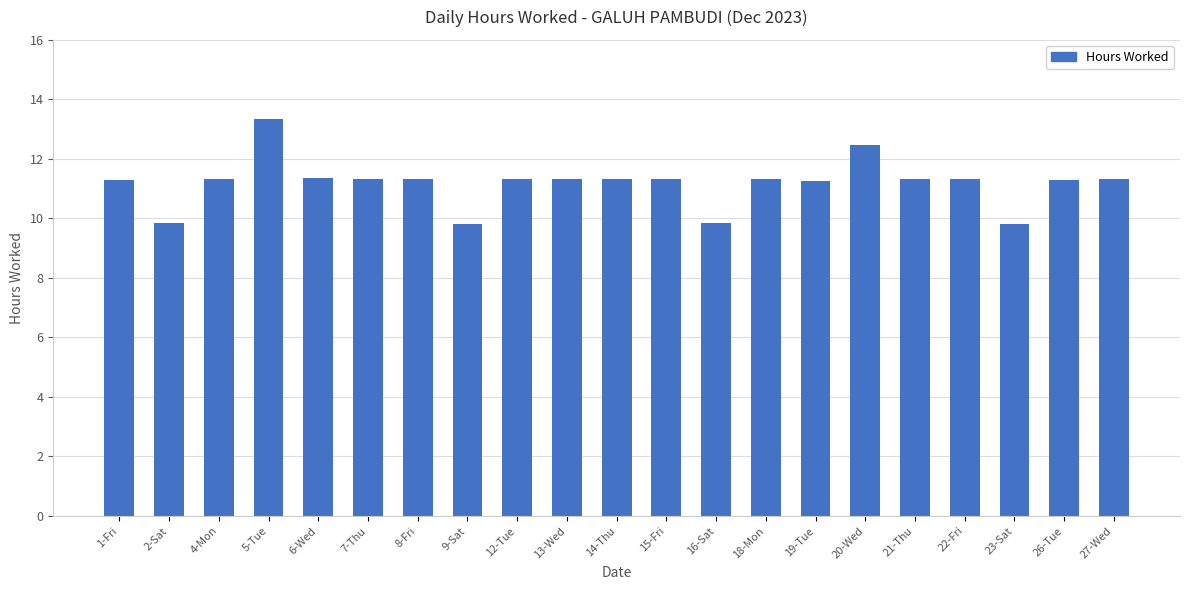

What is the change in value from 14-Thu to 19-Tue?

-0.1